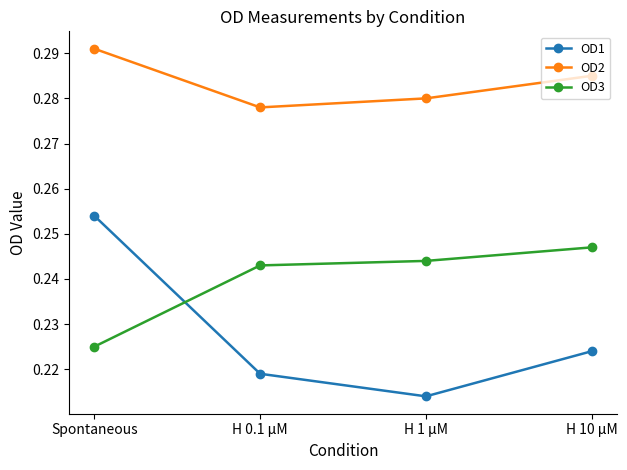

True or false: OD2 and OD3 cross at least once.

False